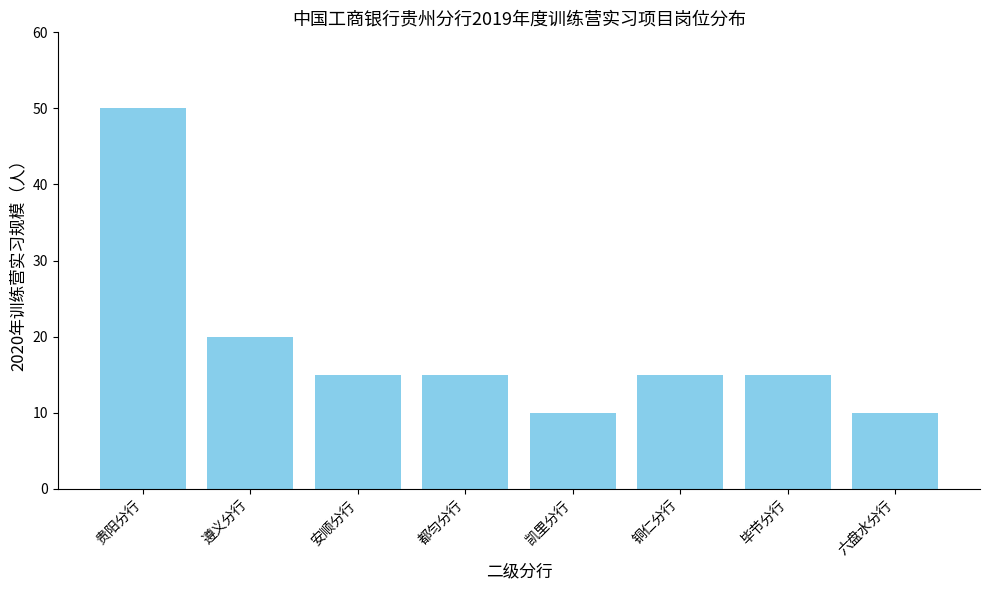

Is it true that the value at 安顺分行 is 8?

False